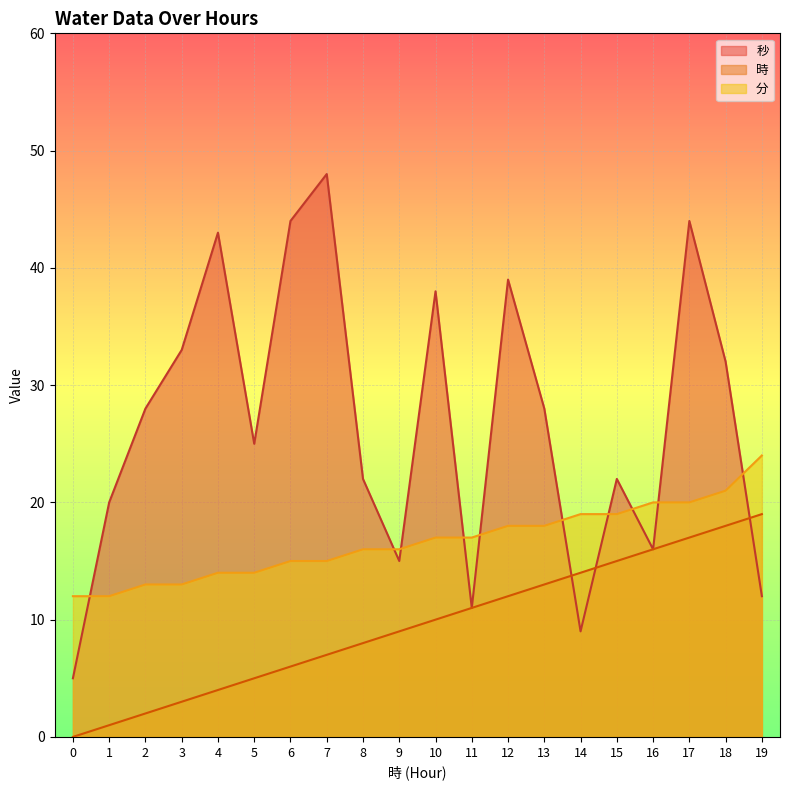

What is the value of the 秒 point at the 14th from the left?

28